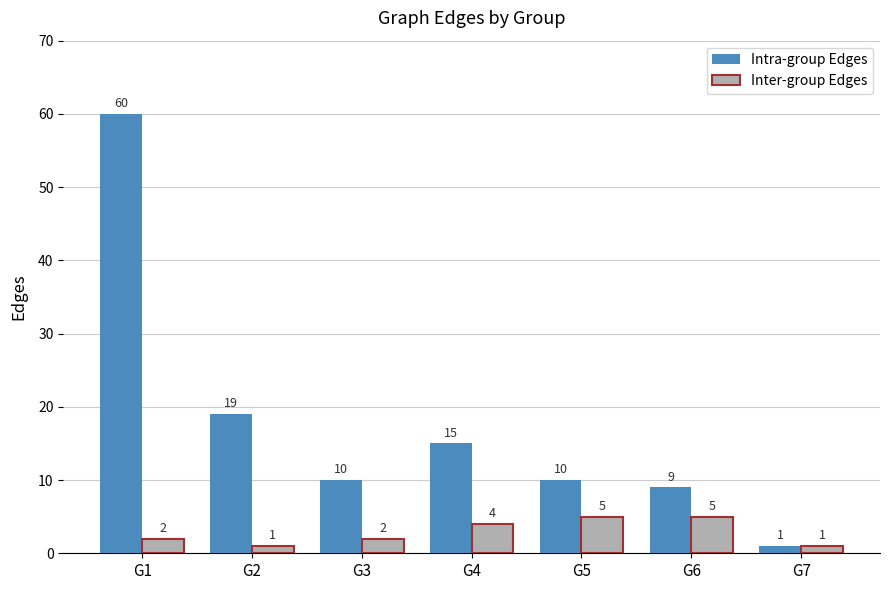

Is it true that Inter-group Edges equals 1 at G7?

True